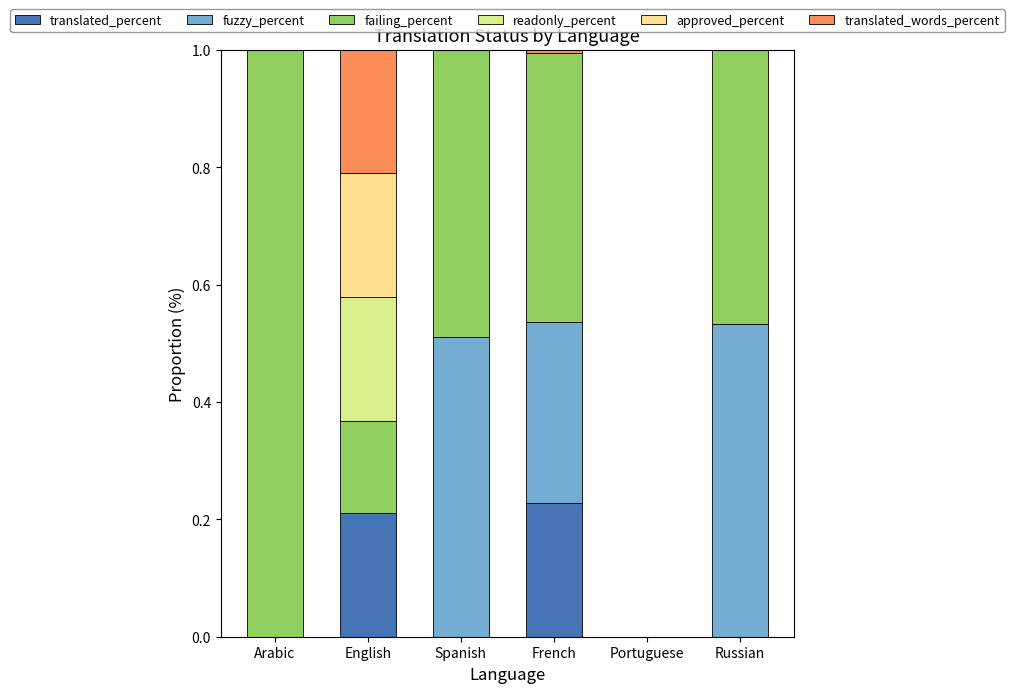

True or false: translated_percent has a value of 0.0 at Arabic.

True